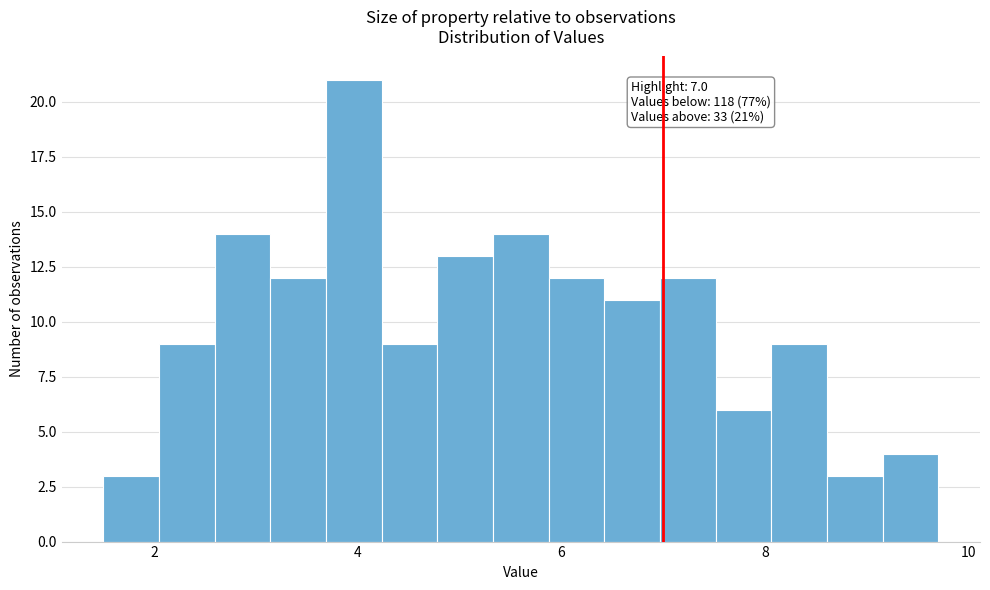

Around what value on the x-axis is the tallest bar? Give the approximate position of its centre, as read against the axis.

4.0